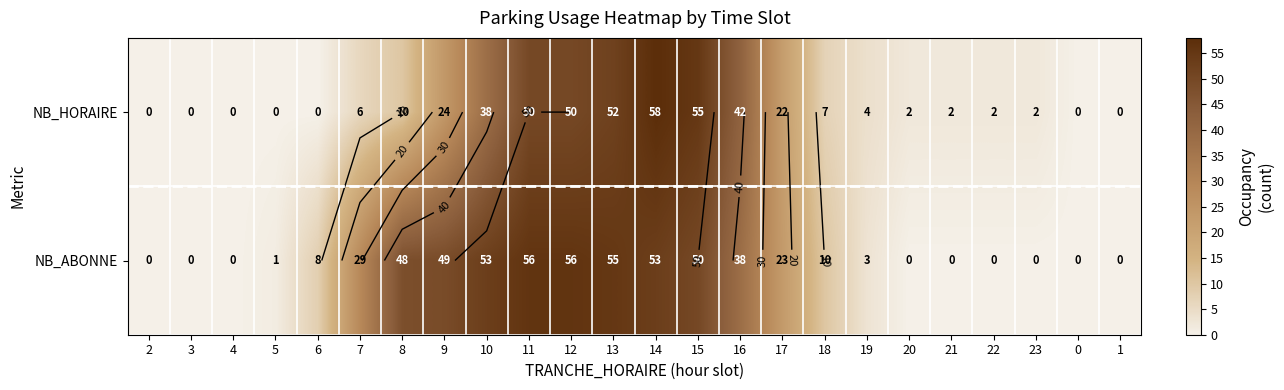

What is the highest value of the NB_ABONNE series?

56